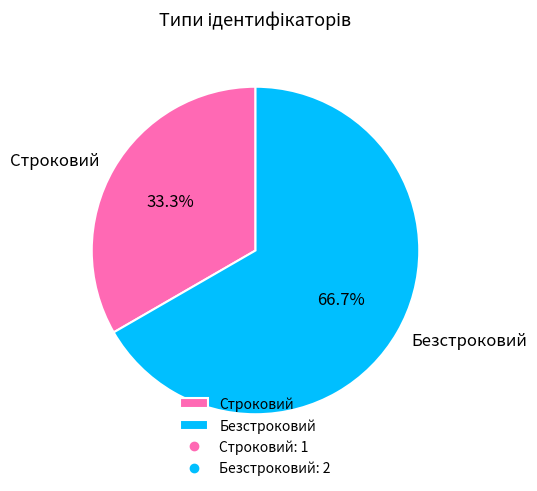

To the nearest percent, what is the combined percentage of Строковий and Безстроковий?

100%